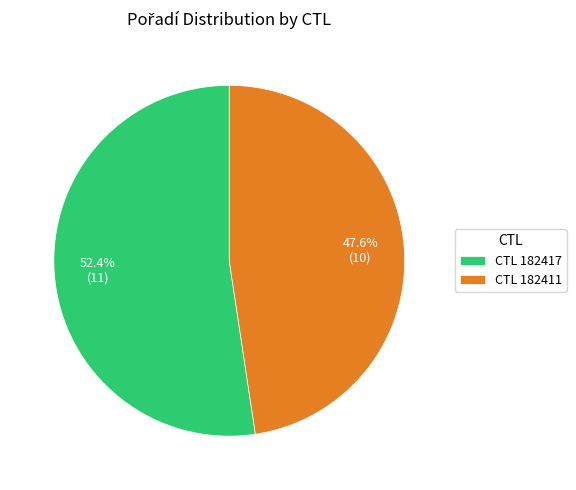

Rank the categories by value from lowest to highest.

CTL 182411, CTL 182417